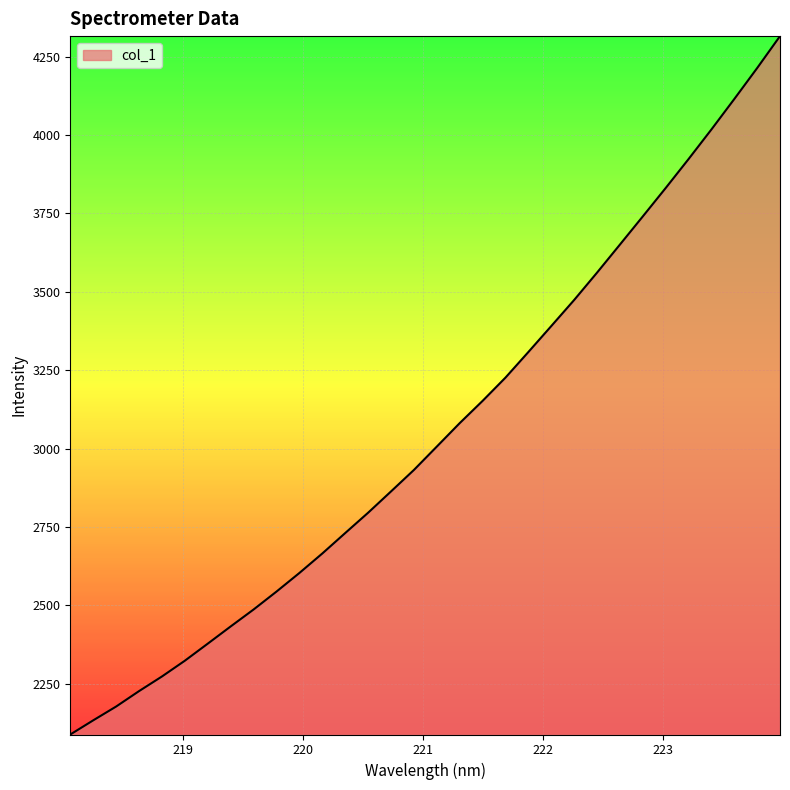

What is the difference between the maximum and minimum values?

2226.9